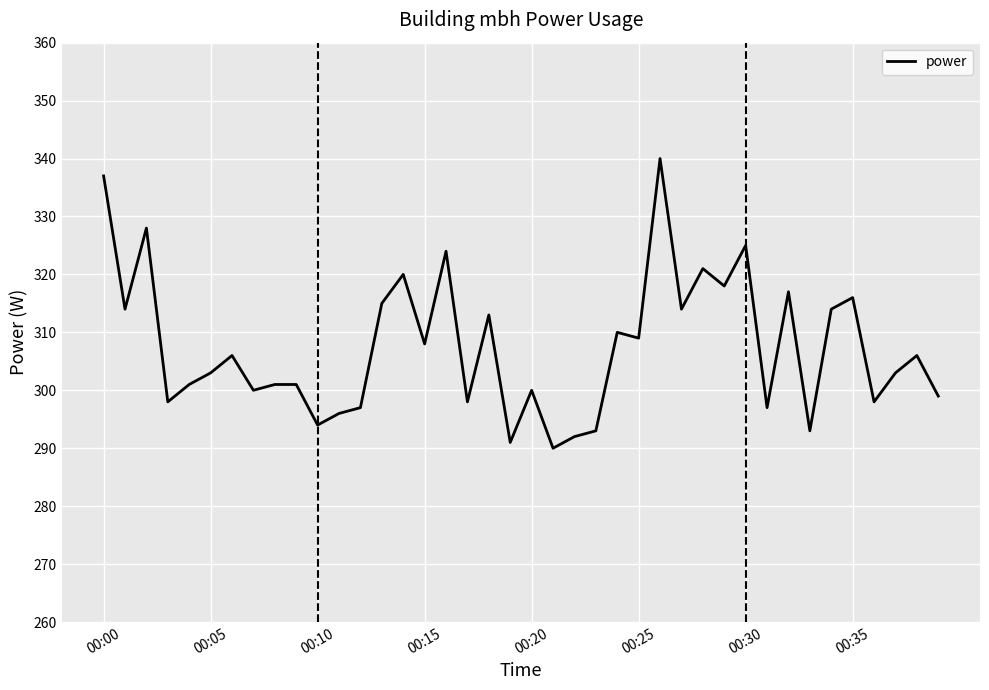

Does the chart display data point markers on the line(s)?

No